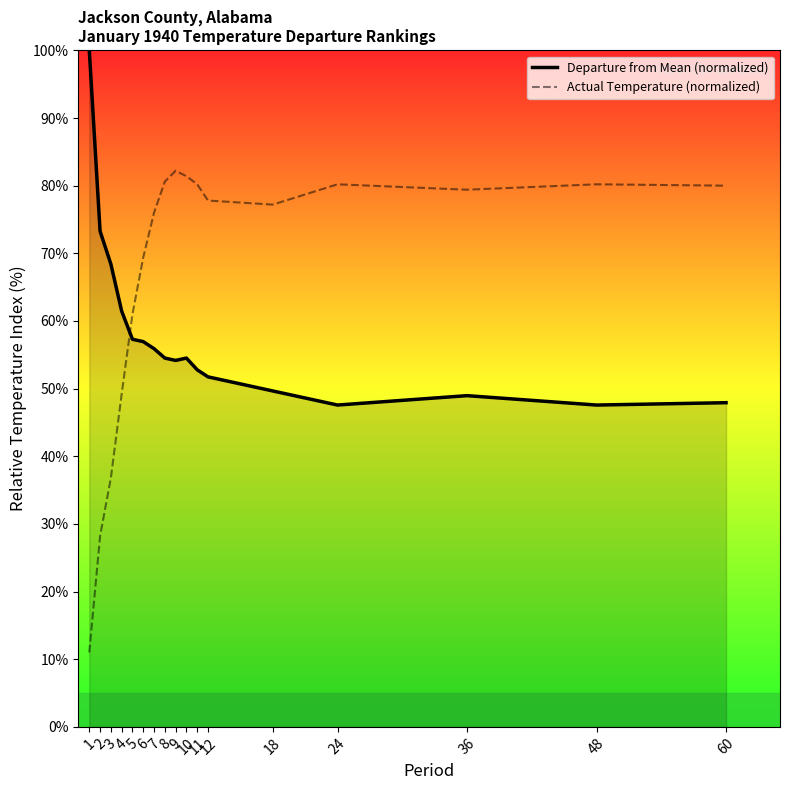

True or false: Departure from Mean (normalized) has more than 0 points higher than both neighbors.

True